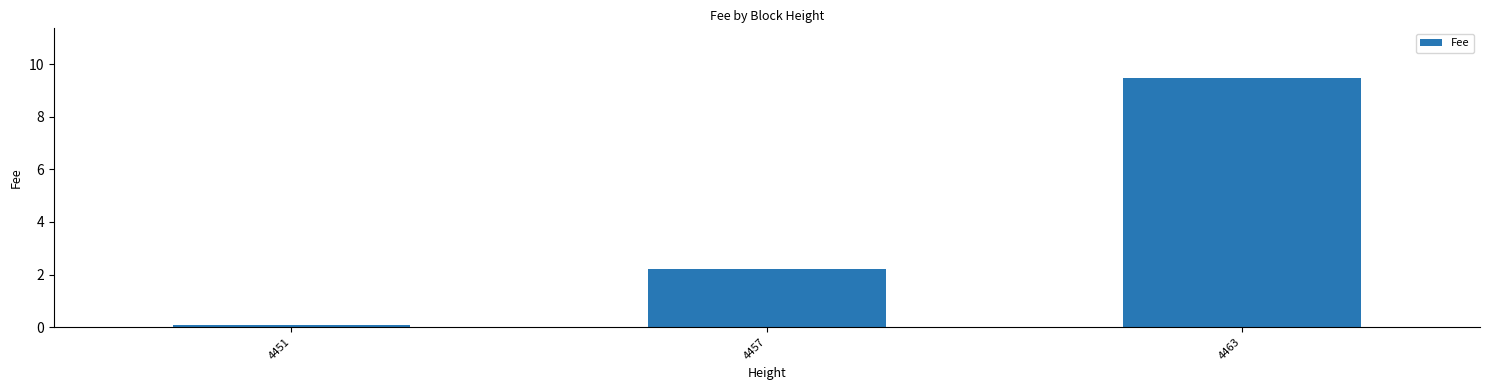

What is the value of the 2nd bar from the left?

2.2